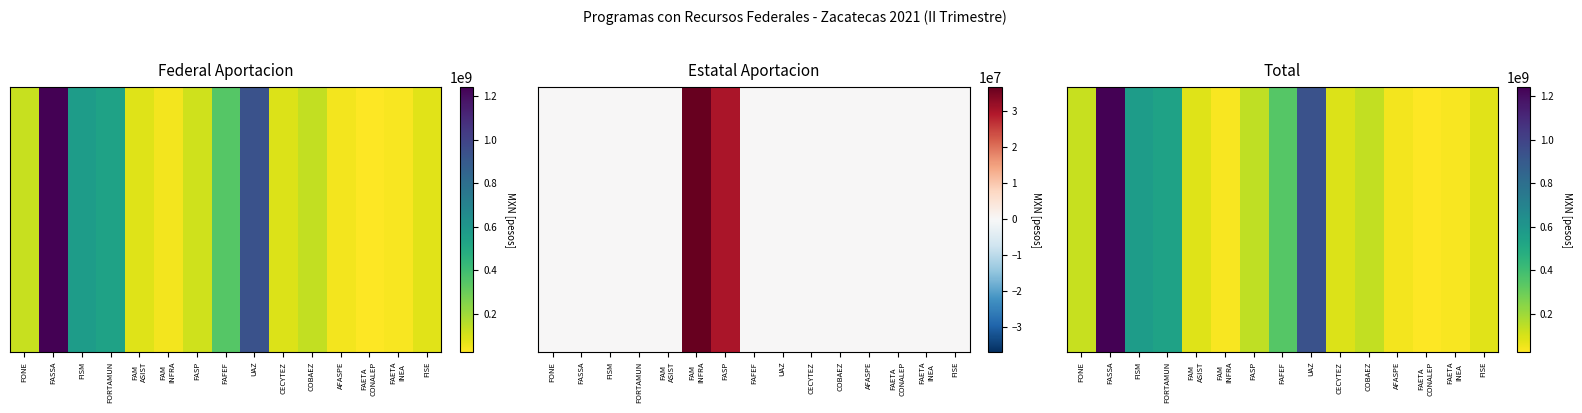

The value at COBAEZ is 180712095.5. True or false?

False